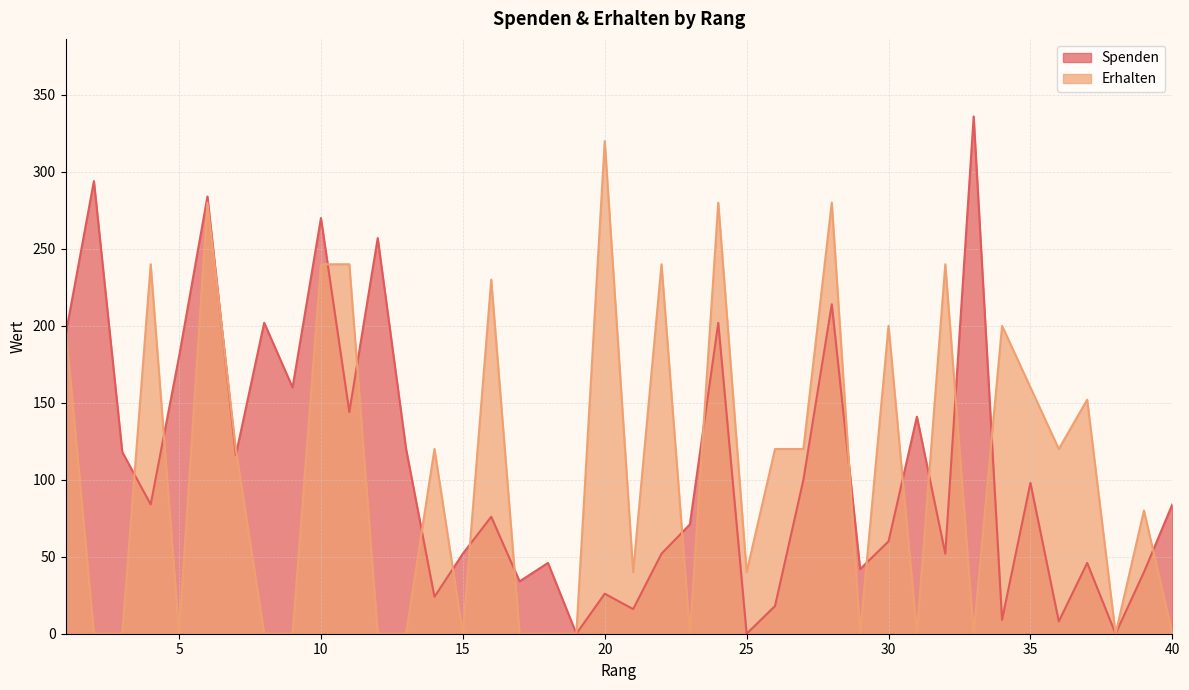

The Spenden series shows 30 at 31. True or false?

False